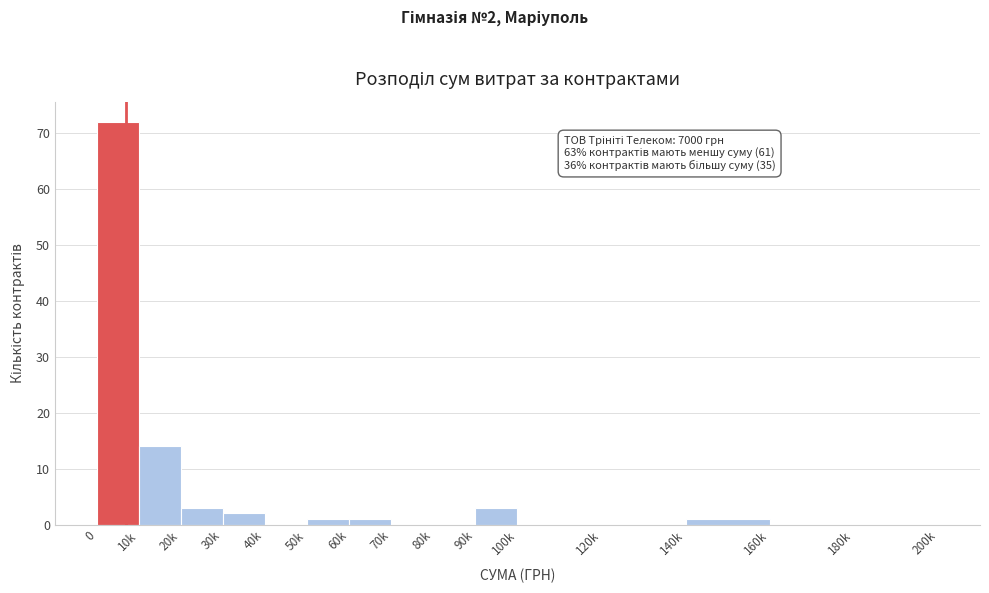

Reading left to right, what are all the values shown in this chart?

0=72	10k=14	20k=3	30k=2	40k=0	50k=1	60k=1	70k=0	80k=0	90k=3	100k=0	120k=0	140k=1	160k=0	180k=0